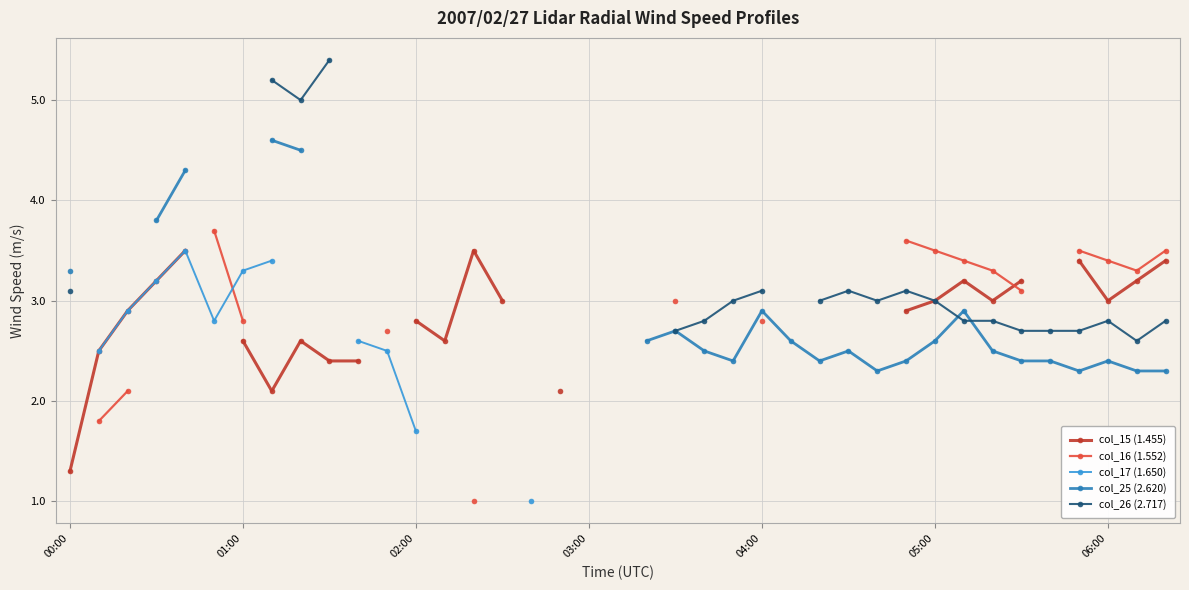

How many data points in col_15 (1.455) are above 3?

8